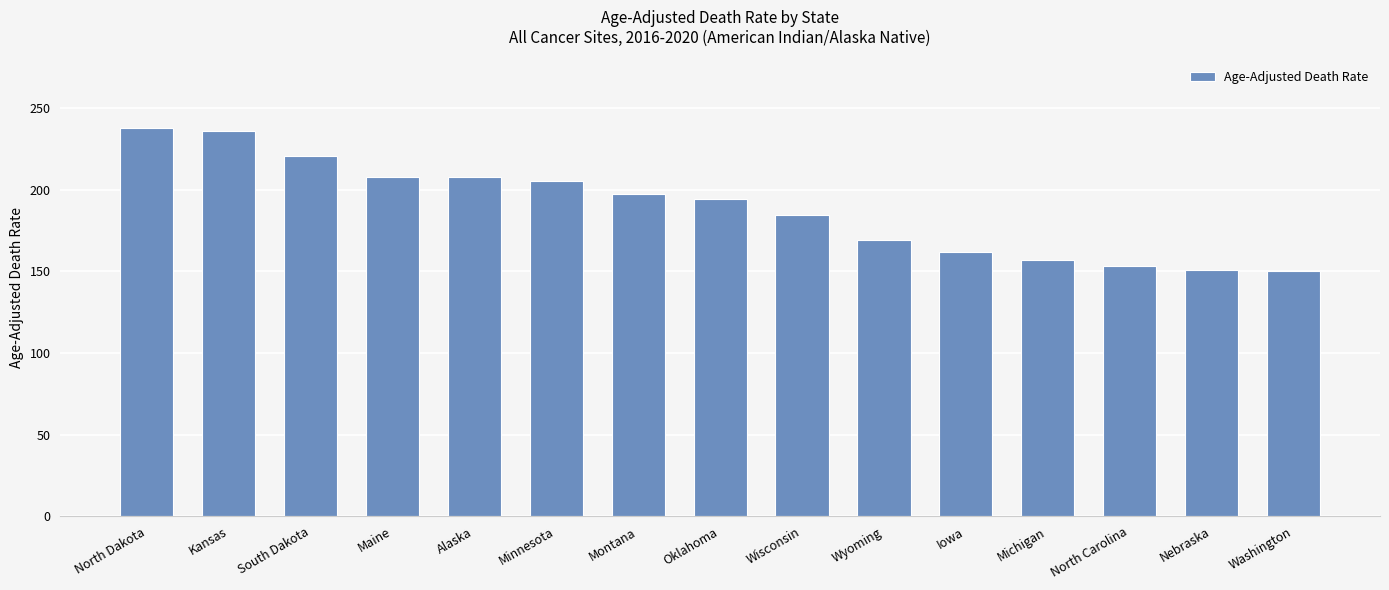

What value does the data have at Wisconsin?

184.6